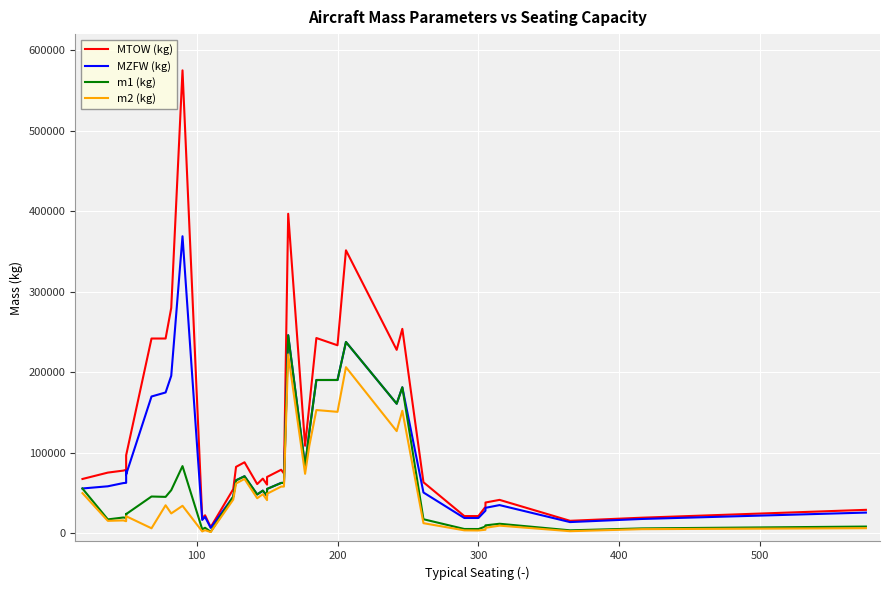

What is the value of the m2 (kg) point at the 30th from the left?

152316.0